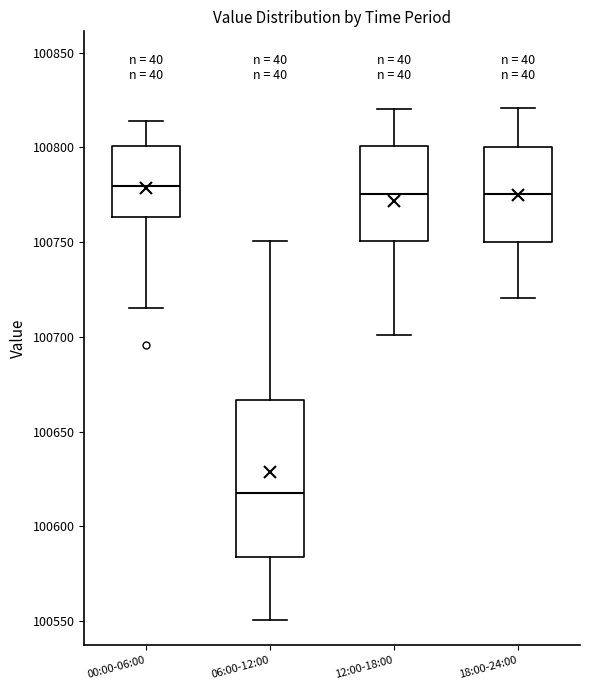

Which box is the tallest, from its lower edge to its upper edge?

06:00-12:00